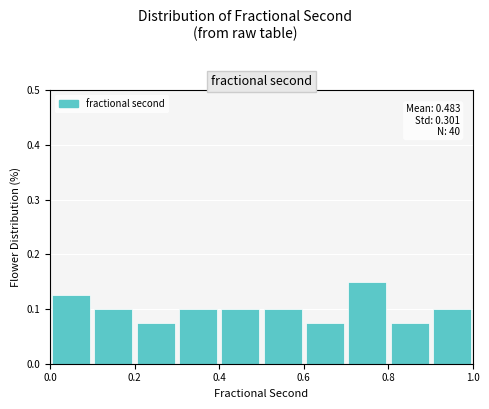

Over which range of the x-axis is the bar tallest?

0.7 to 0.8